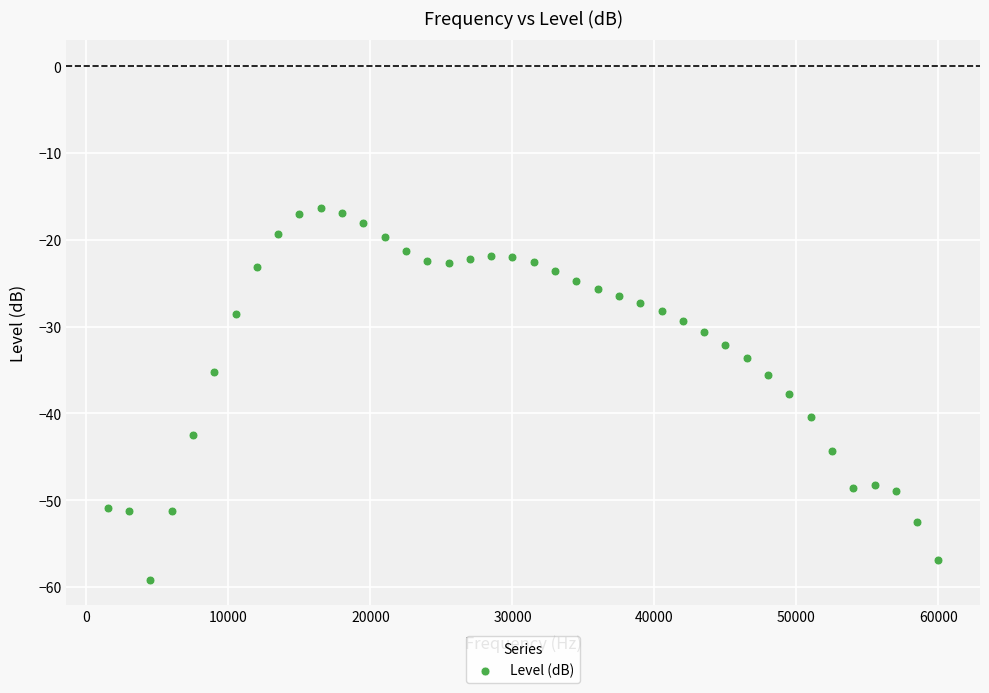

What is the range of X values (max minus min)?

58500.0